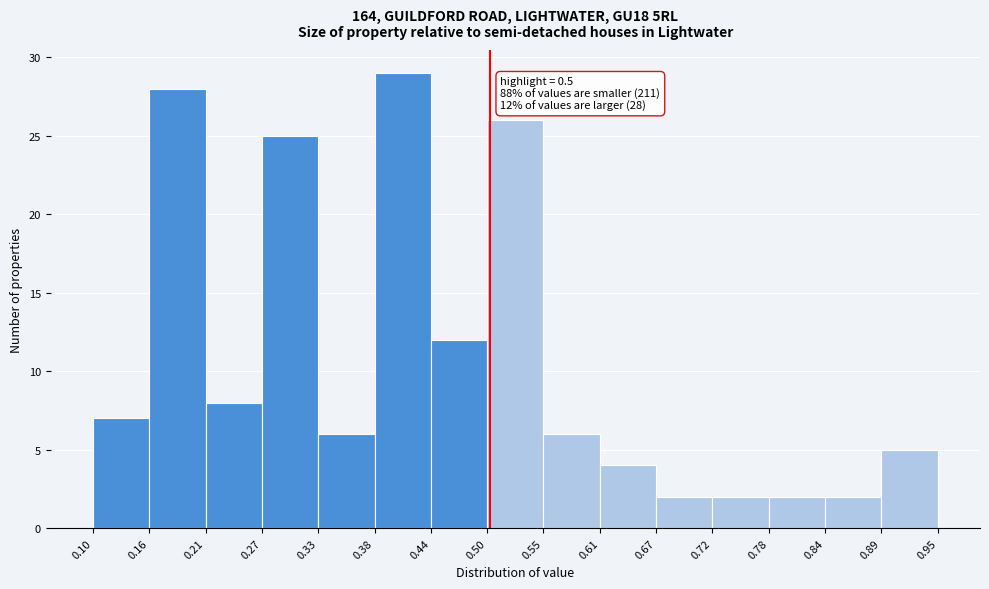

Over which range of the x-axis is the bar tallest?

0.38 to 0.44